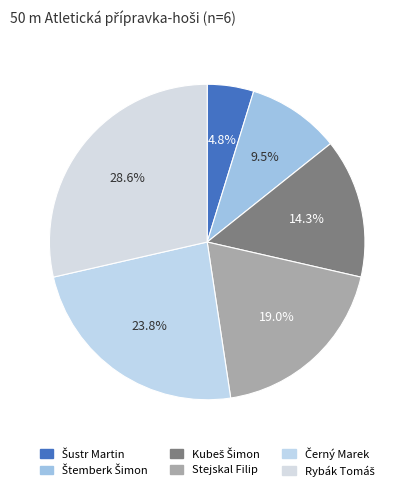

How many segments does this pie chart have?

6